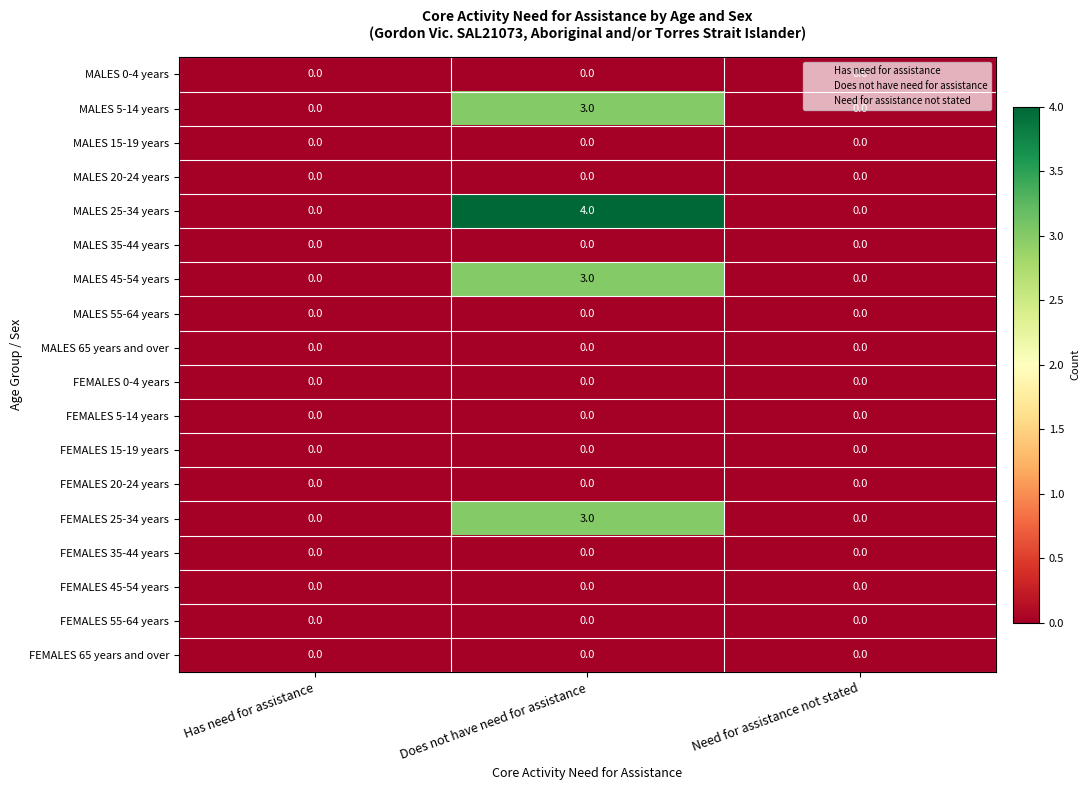

Which label corresponds to the largest value in the chart?

Does not have need for assistance